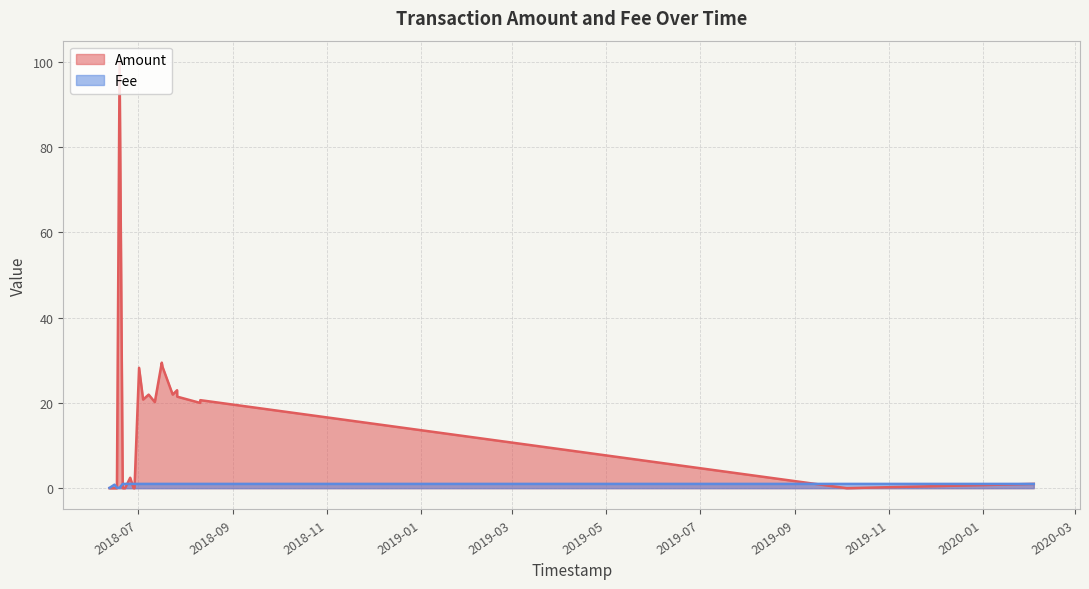

How many positive values does the Amount series have?

15